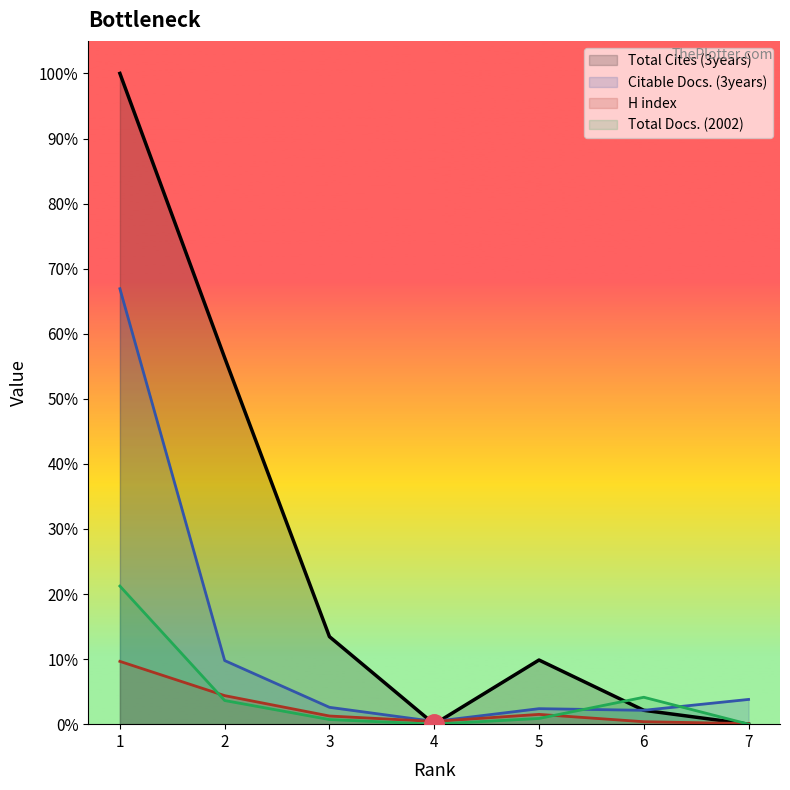

Is it true that Total Cites (3years) equals 0 at 4?

True